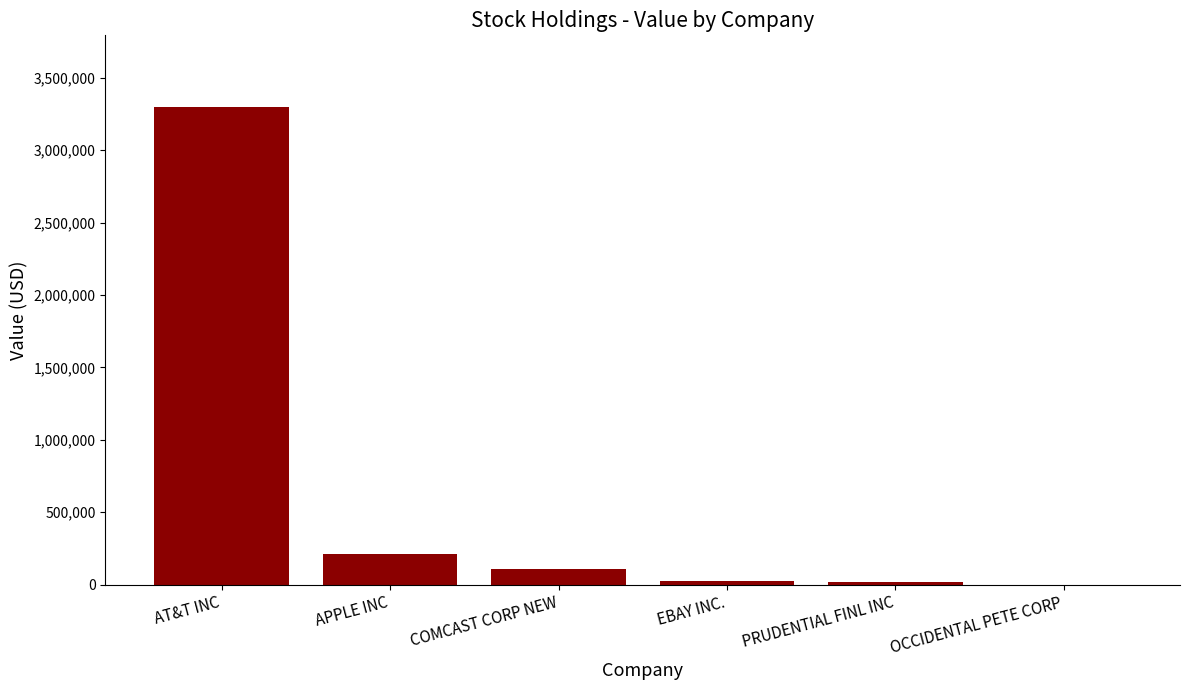

What is the sum of the values at OCCIDENTAL PETE CORP and AT&T INC?

3299000